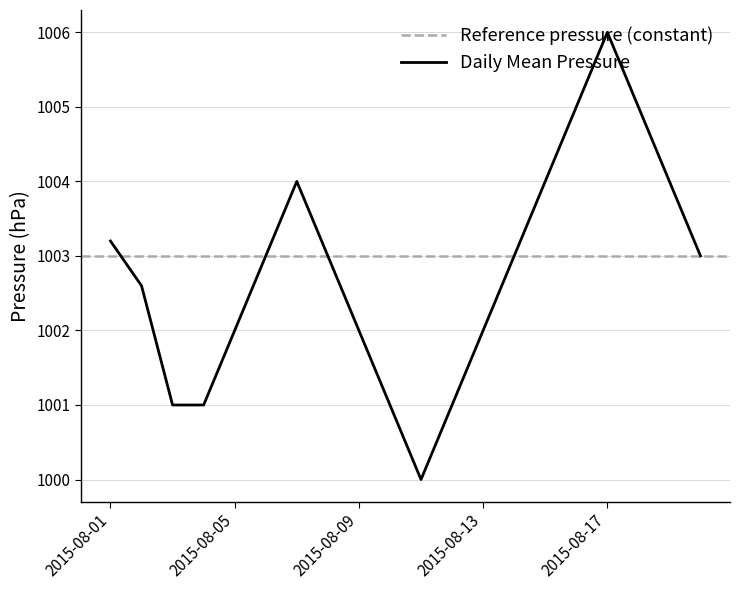

What is the average value?

1002.8